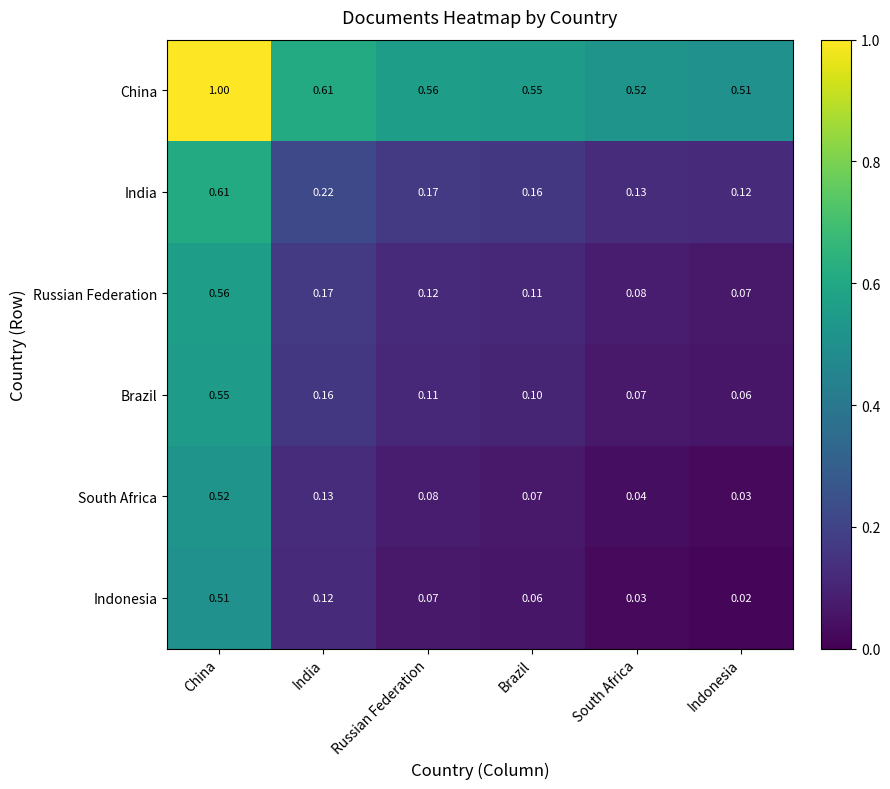

At which label is Indonesia closest to 0?

Indonesia